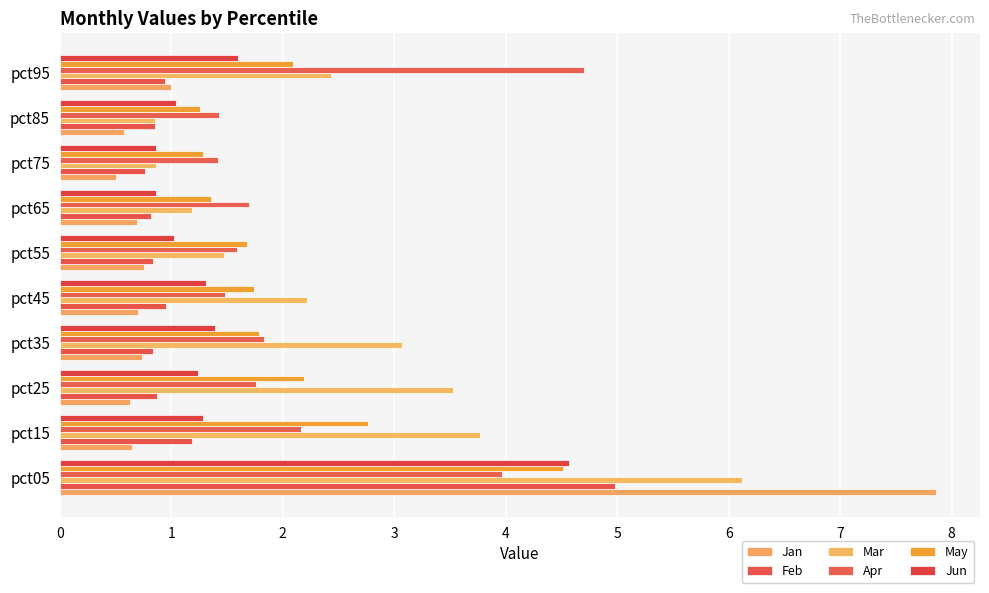

What is the maximum value for Feb?

5.0